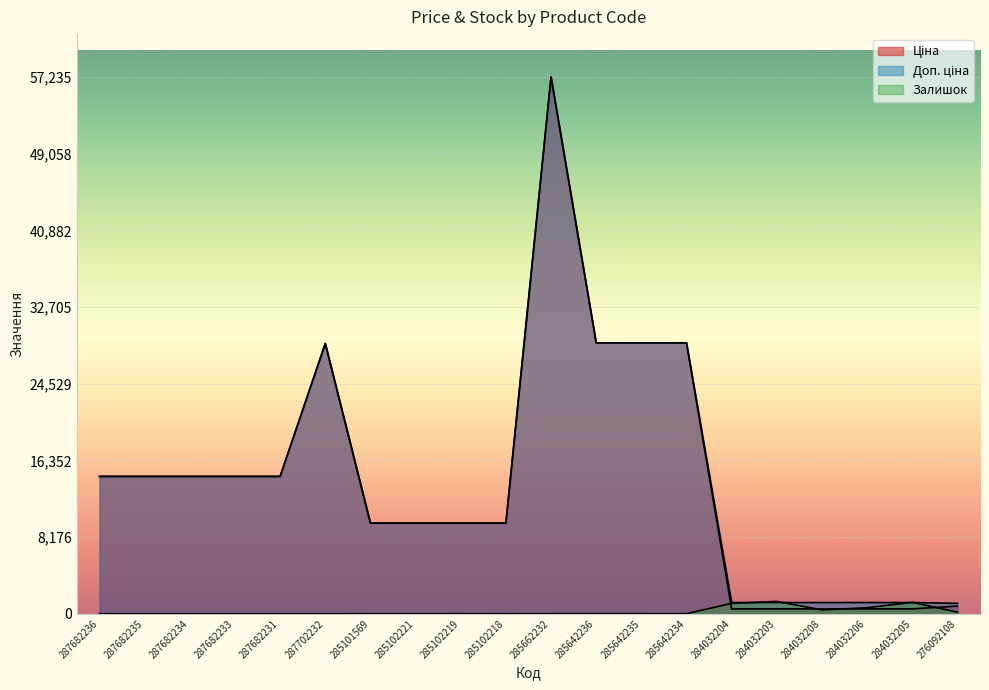

At which category does Доп. ціна reach its first local peak?

287702232